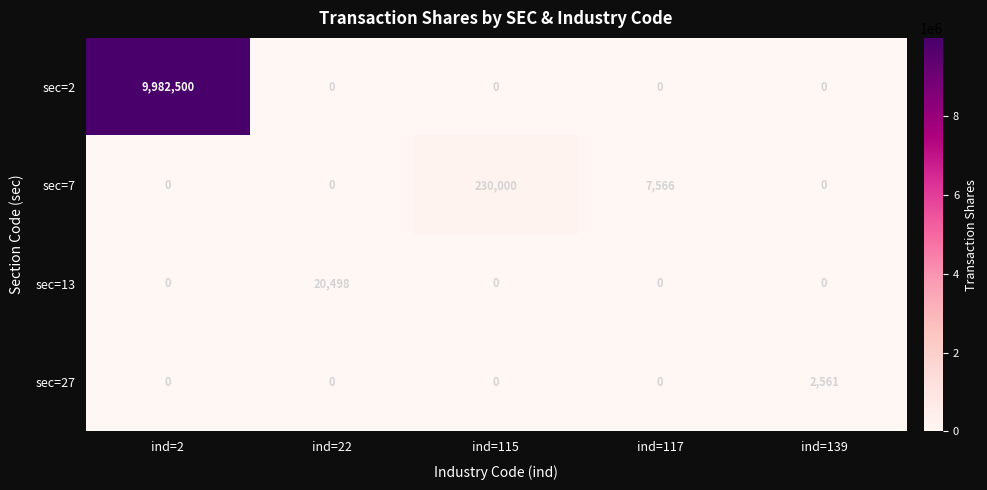

Reading left to right, list all the values displayed in this chart.

sec=2: 9982500	0	0	0	0
sec=7: 0	0	230000	7566	0
sec=13: 0	20498	0	0	0
sec=27: 0	0	0	0	2561